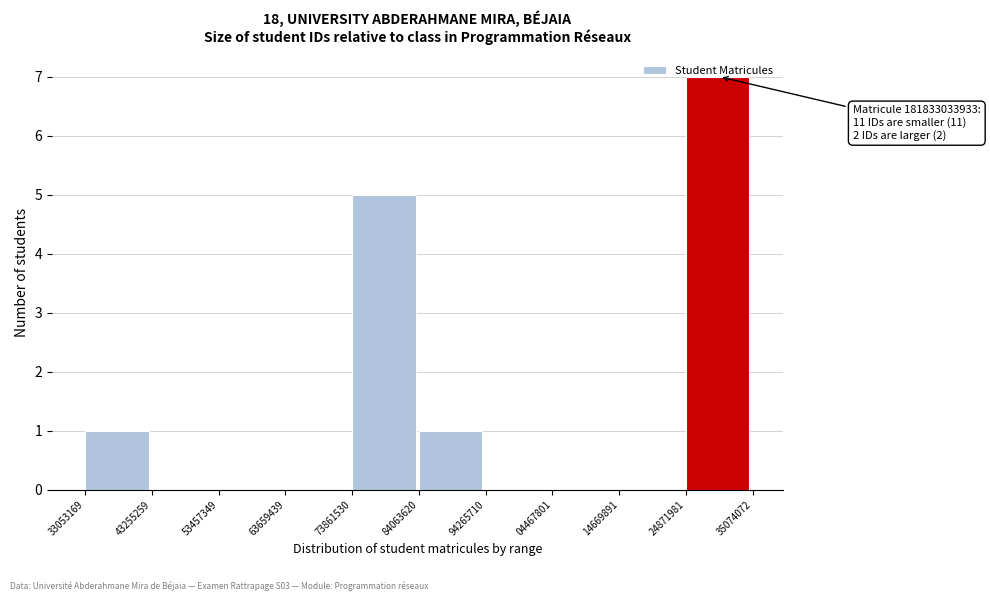

Between 94265710 and 73861530, which is larger?

73861530